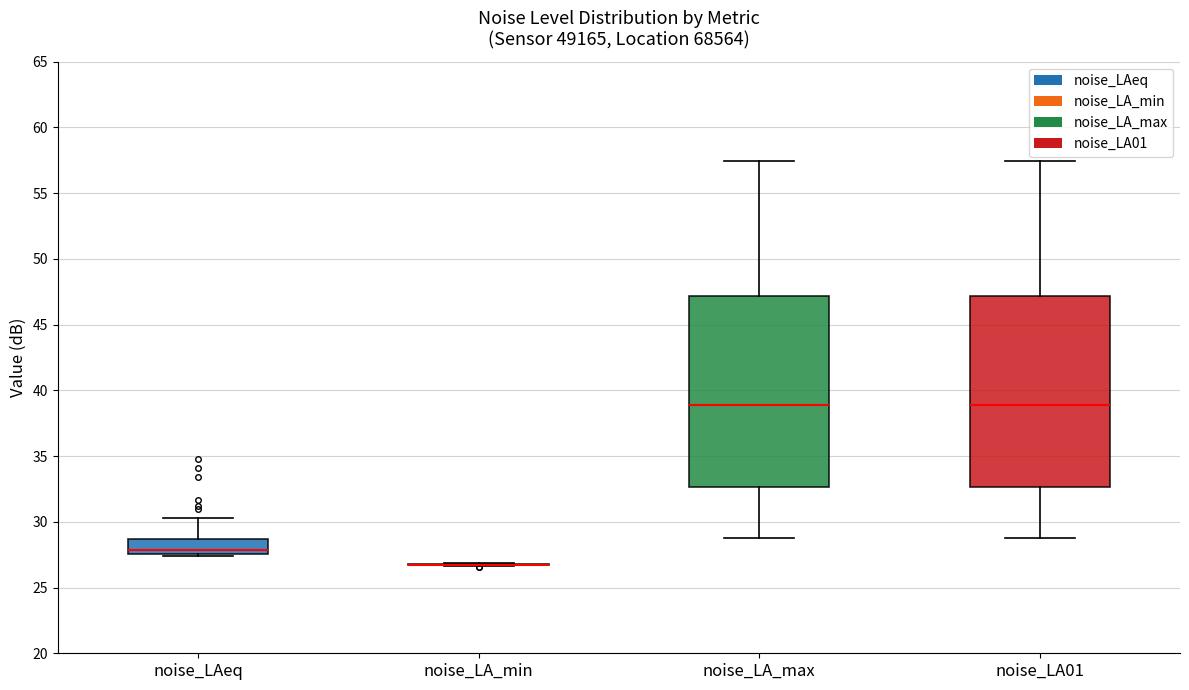

Reading left to right, transcribe this box plot: for each box, give where its median line is, the range the box spans, and where its two whiskers end, as read against the y-axis. The values are not printed on the chart, so give them approximately, as read against the axis.

noise_LAeq: median 28.0, box 27.5 to 28.5, whiskers 27.5 (just below the box's lower edge) to 30.5
noise_LA_min: box collapsed to a line at 27.0, whiskers 26.5 to 27.0
noise_LA_max: median 39.0, box 32.5 to 47.0, whiskers 28.5 to 57.5
noise_LA01: median 39.0, box 32.5 to 47.0, whiskers 28.5 to 57.5